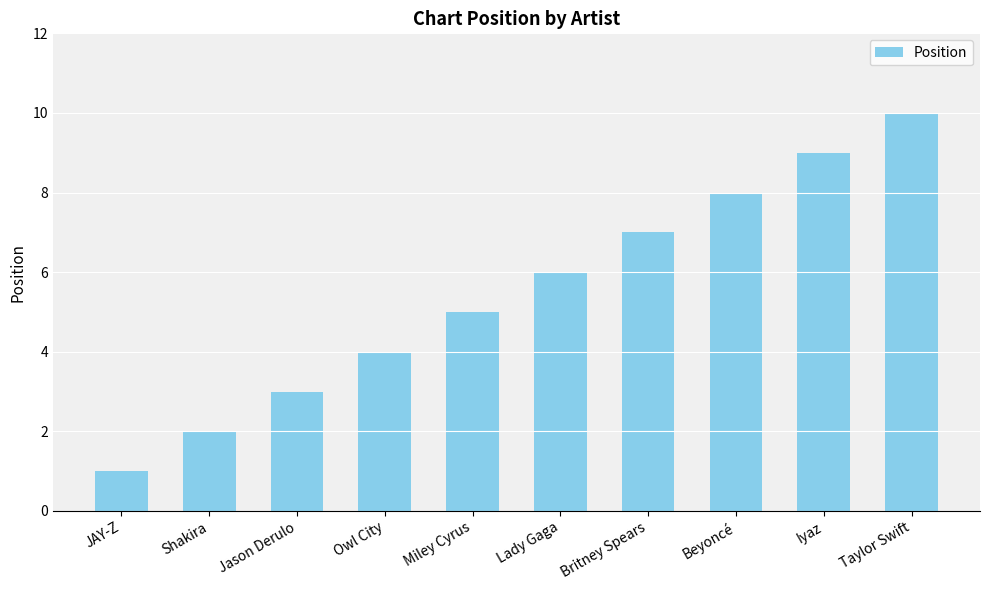

What is the difference between the second highest and minimum values?

8